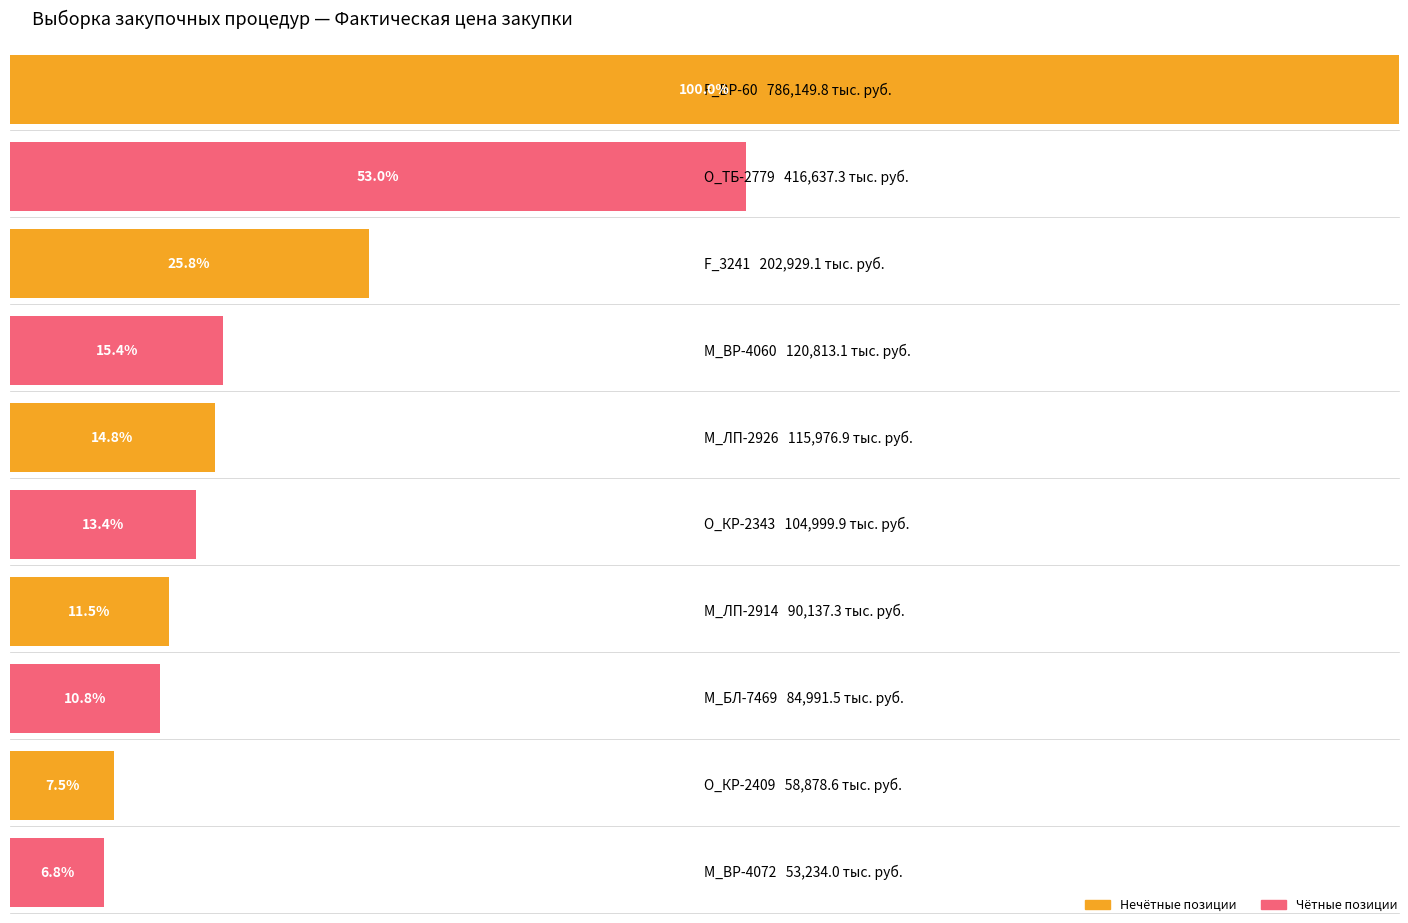

Are the bars grouped side by side (vs. stacked)?

No